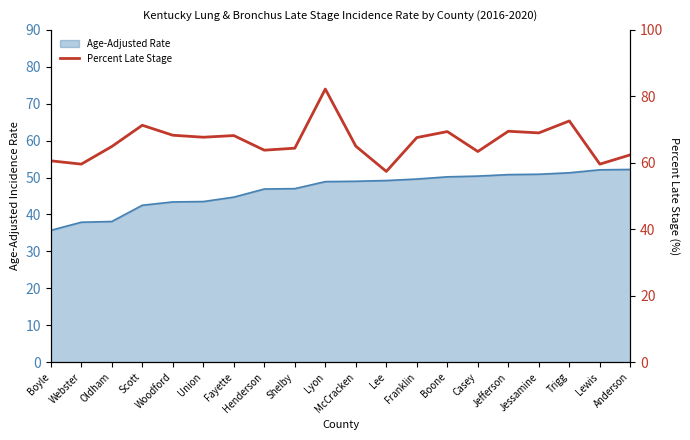

What is the difference between the maximum and minimum values?

24.8